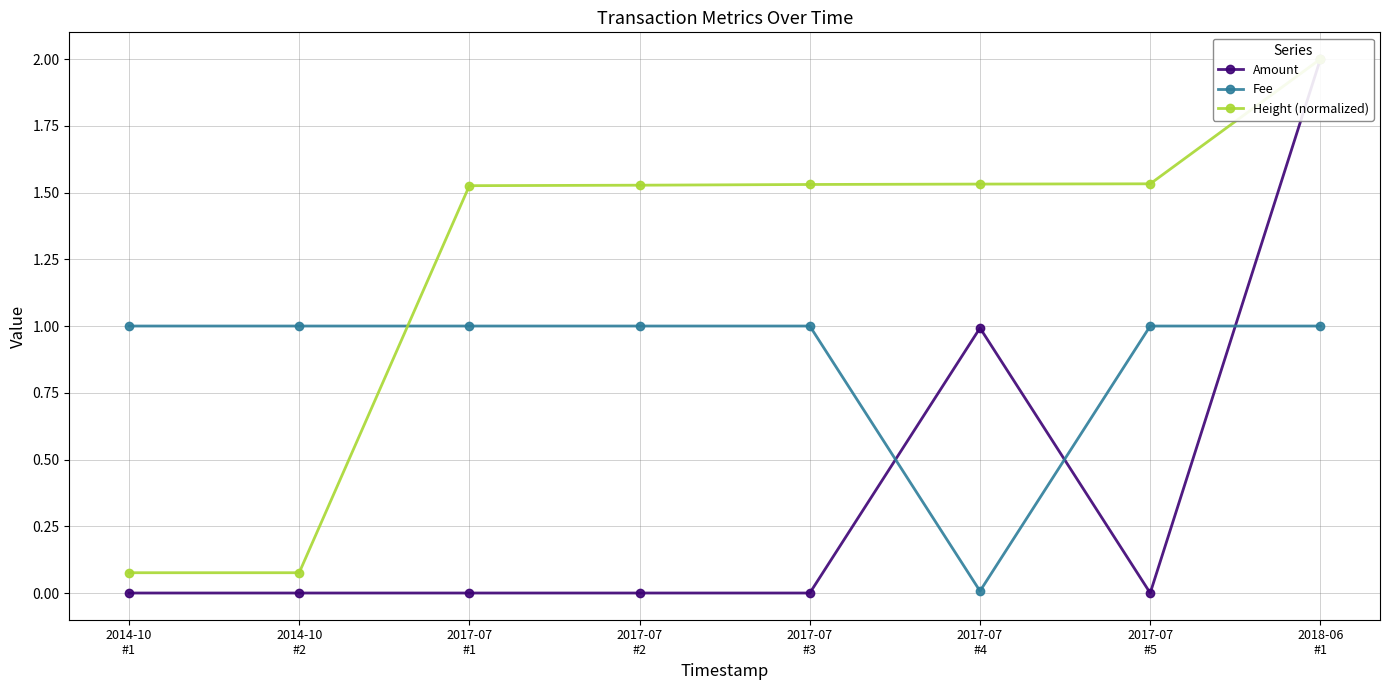

Which series changed the most between 2017-07
#3 and 2018-06
#1?

Amount